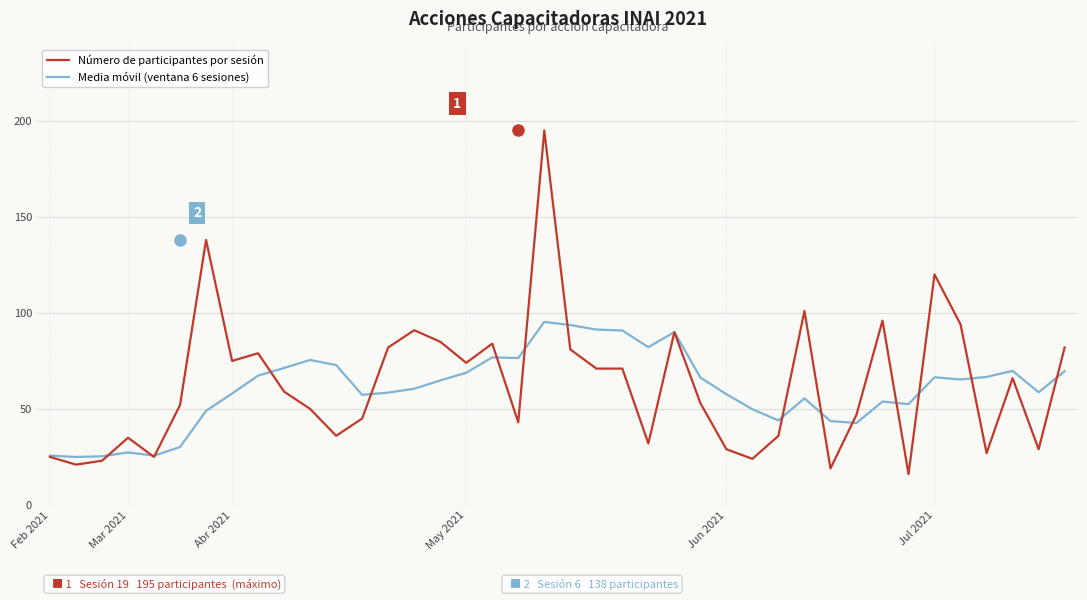

Which series has the largest range (max minus min)?

Número de participantes por sesión